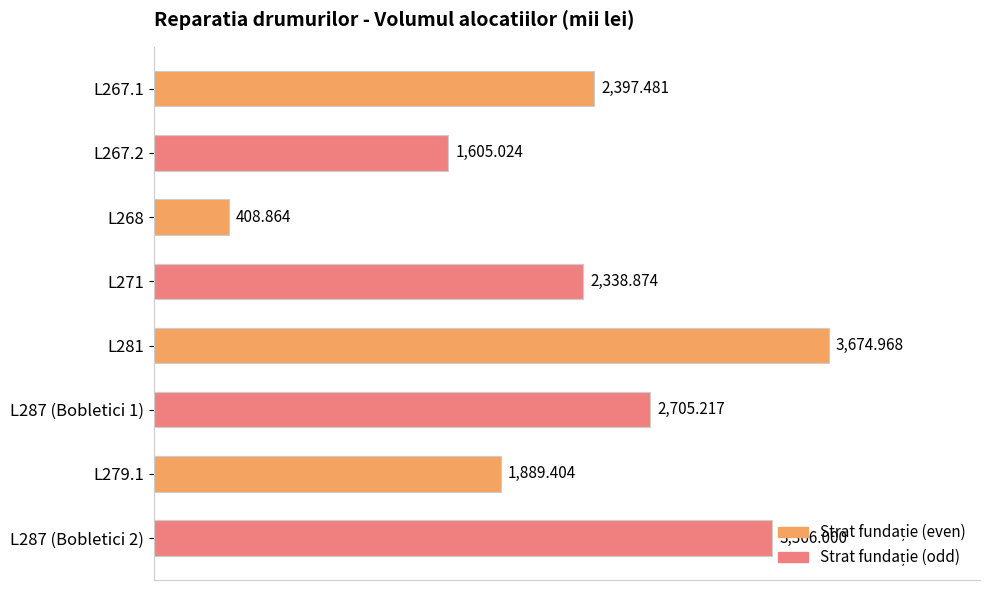

Which label corresponds to the largest value in the chart?

L281